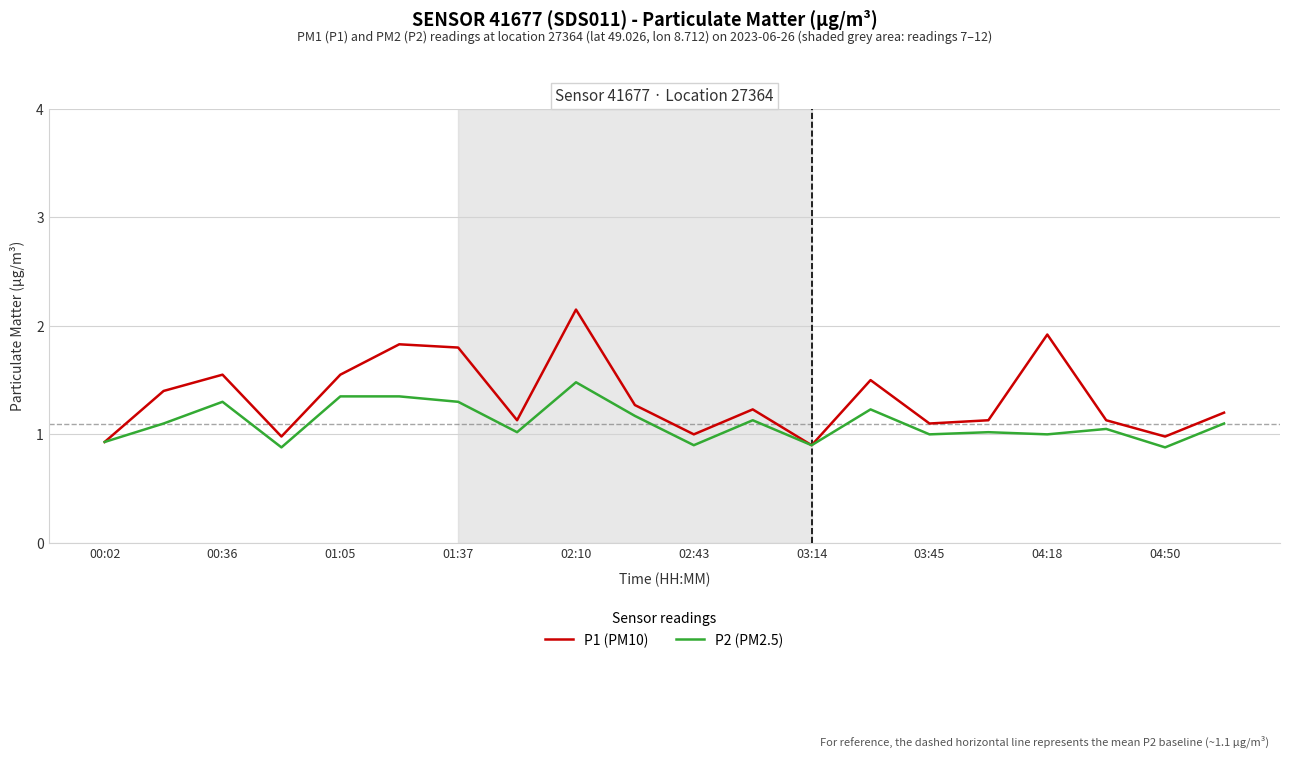

Which series has the largest total across all categories?

P1 (PM10)